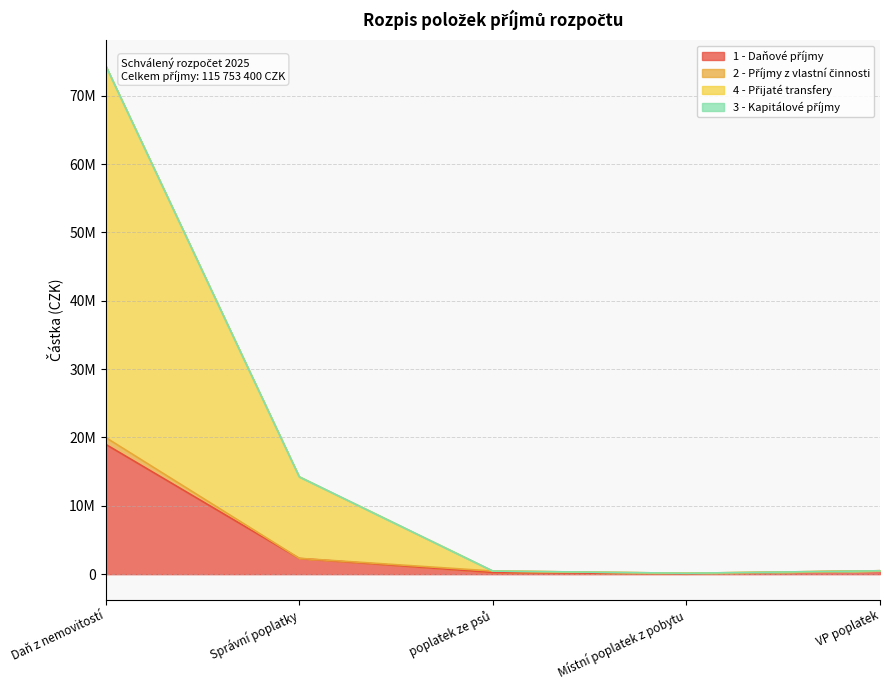

How many categories are shown in the chart?

5